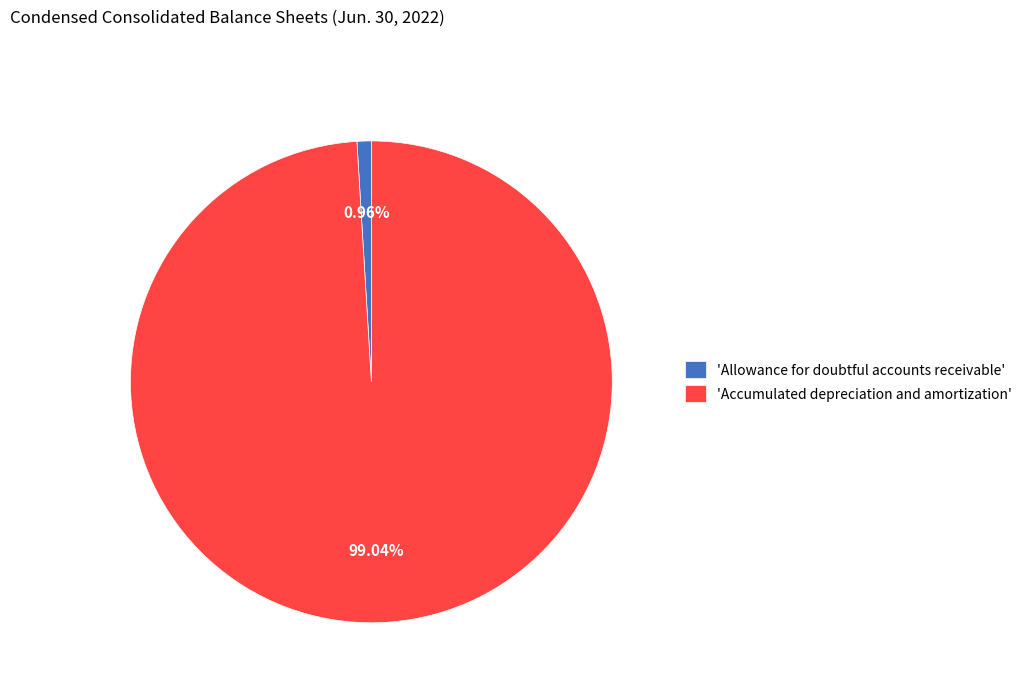

What is the largest slice in the pie chart?

'Accumulated depreciation and amortization'